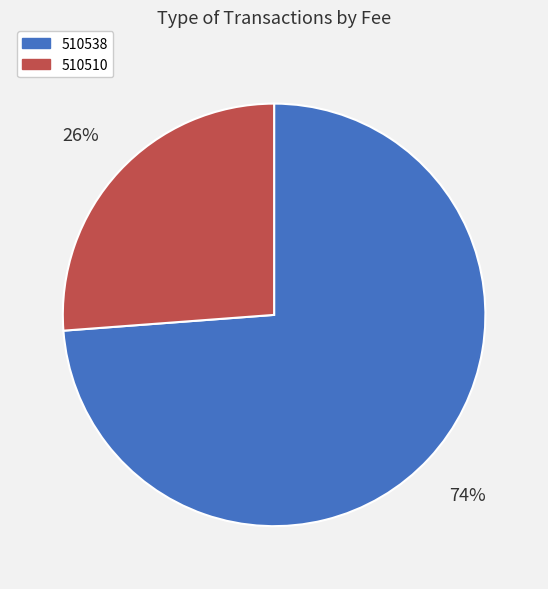

To the nearest percent, what is the difference between the largest and smallest slice percentages?

48%